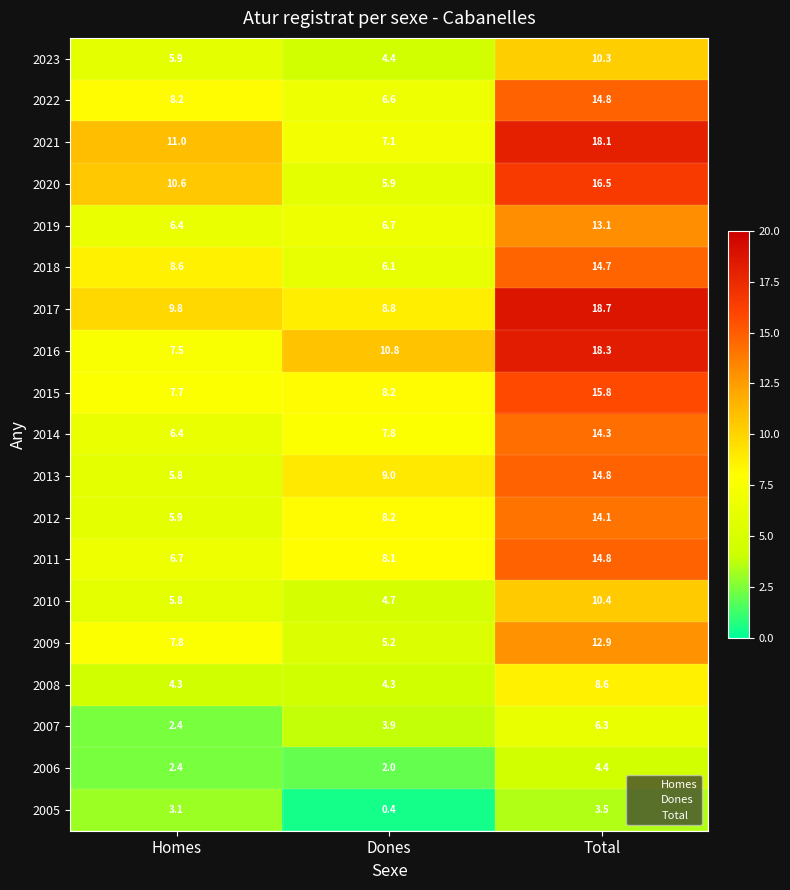

Which label corresponds to the smallest value in the chart?

Dones